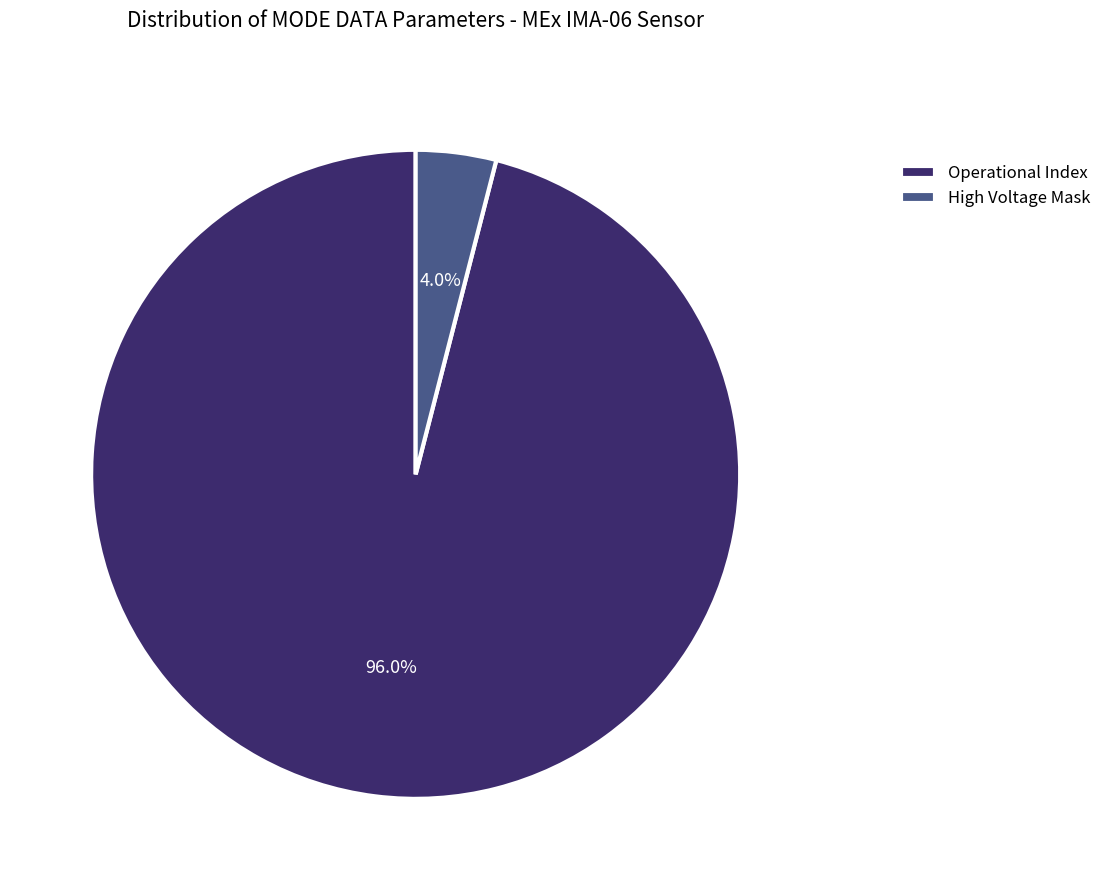

How much of the chart is everything except Operational Index?

4.0%